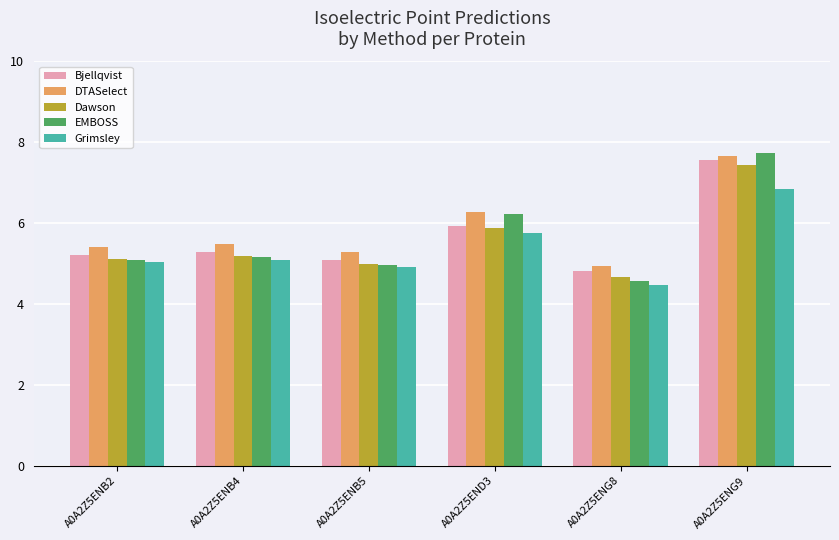

What position from the left is A0A2Z5ENG8?

5